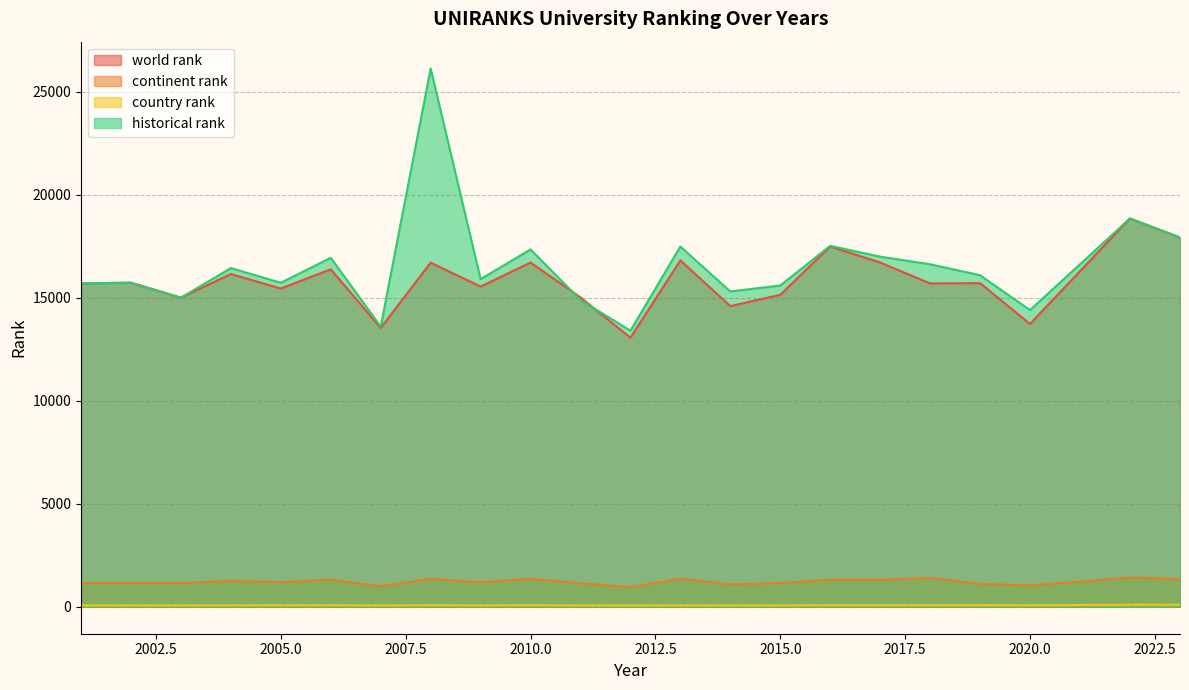

Read the country rank value at 2001.

72.0